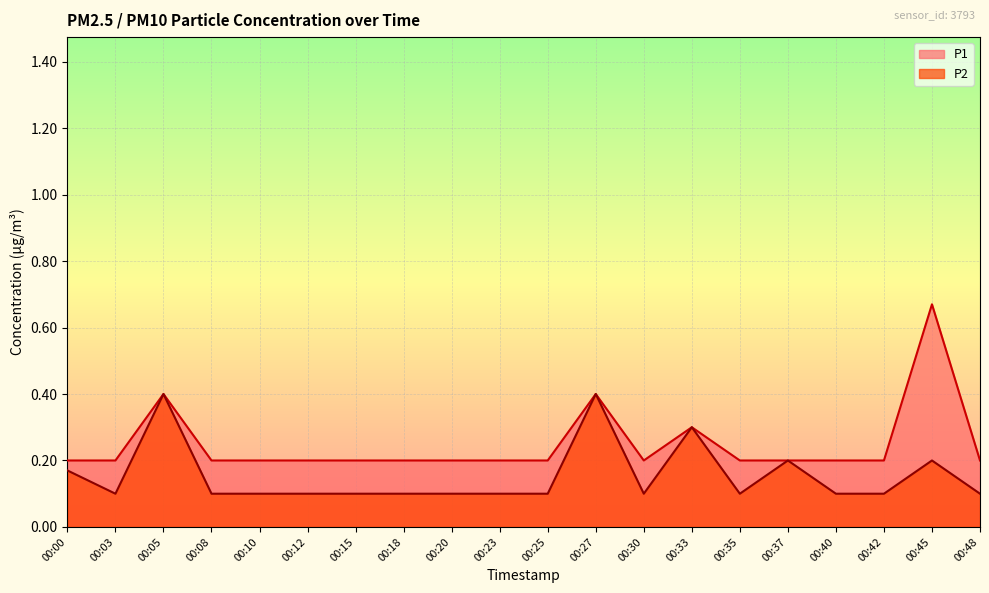

What is the maximum value shown in the chart?

0.7